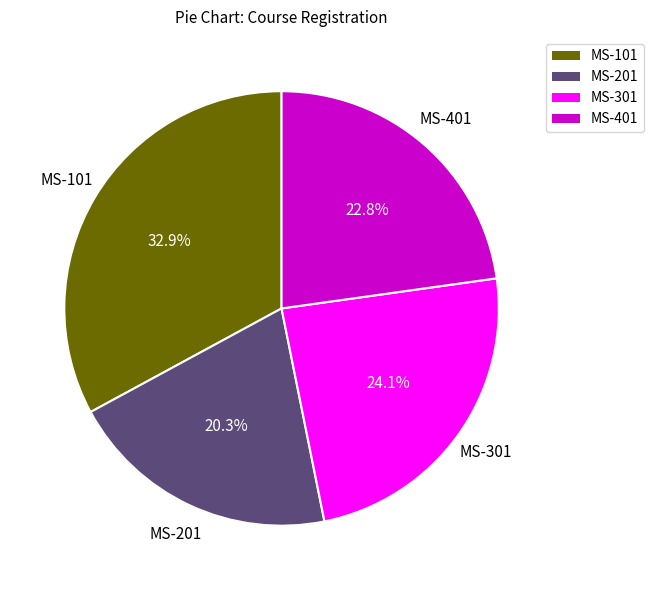

True or false: MS-401 accounts for 37% of the total.

False